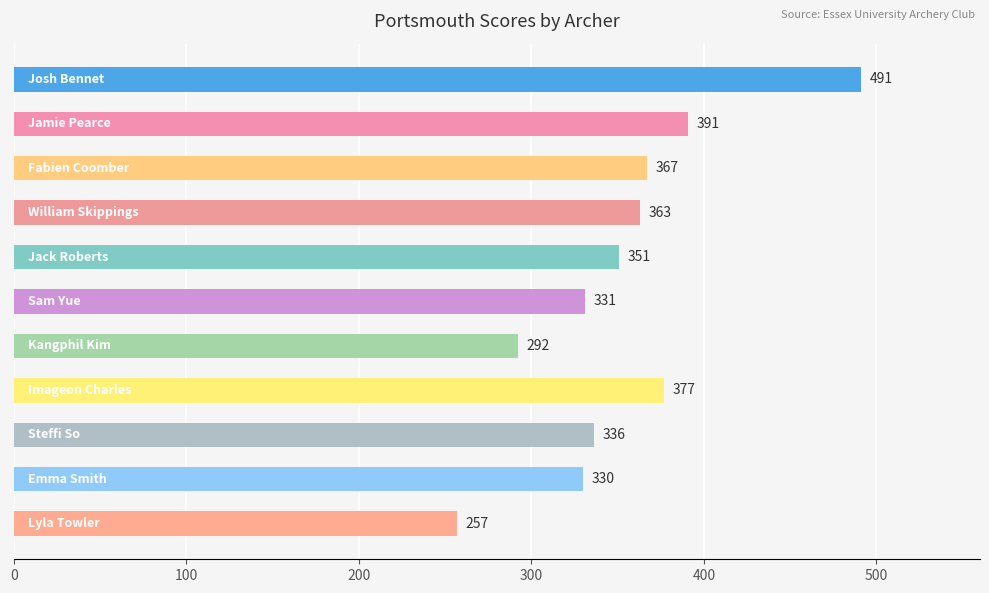

What is the difference between the maximum and minimum values?

234